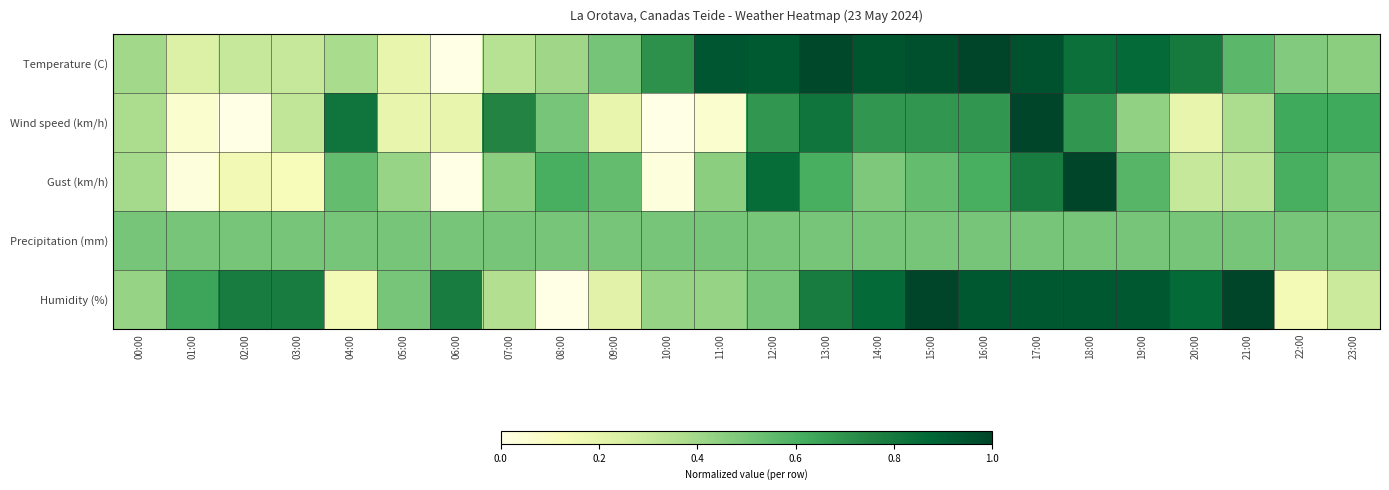

Rank the series by their maximum value, from lowest to highest.

Precipitation (mm), Temperature (C), Wind speed (km/h), Gust (km/h), Humidity (%)